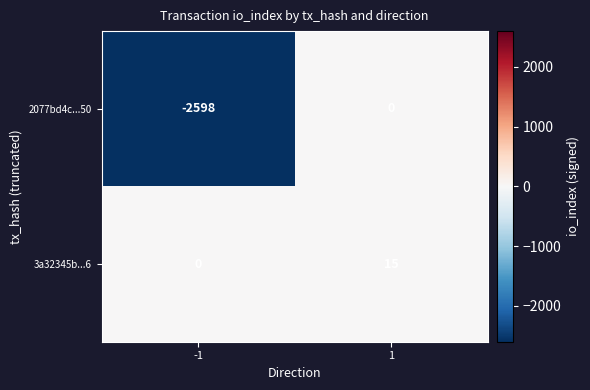

At which category is the sum across all series the highest?

1